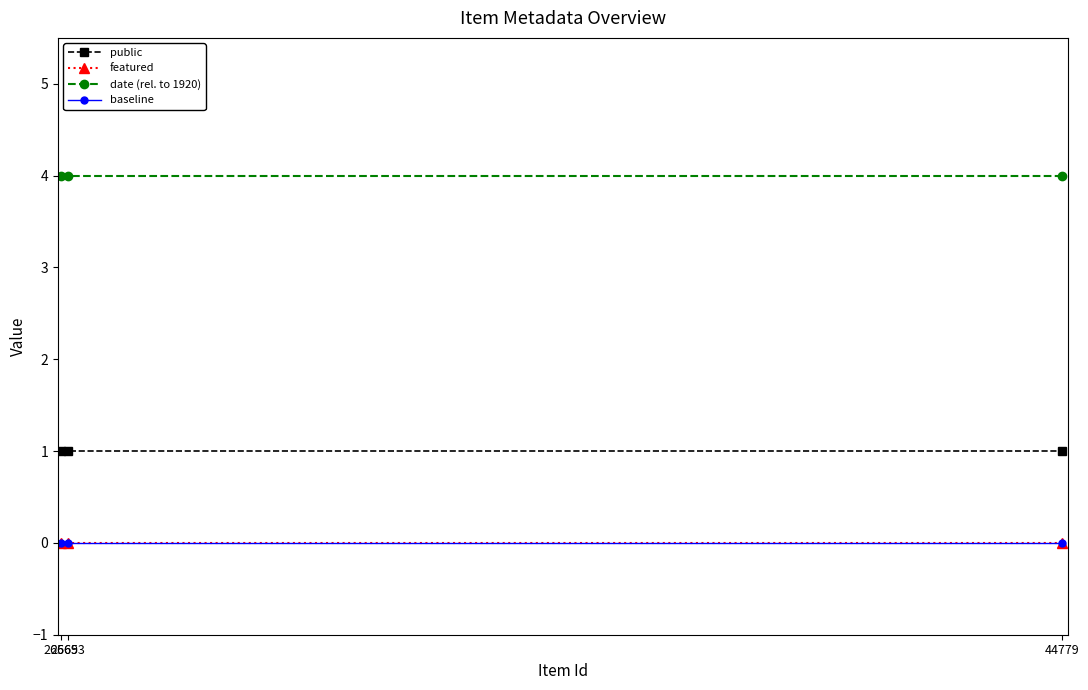

At 26565, list the series in order from largest to smallest.

date (rel. to 1920), public, featured, baseline